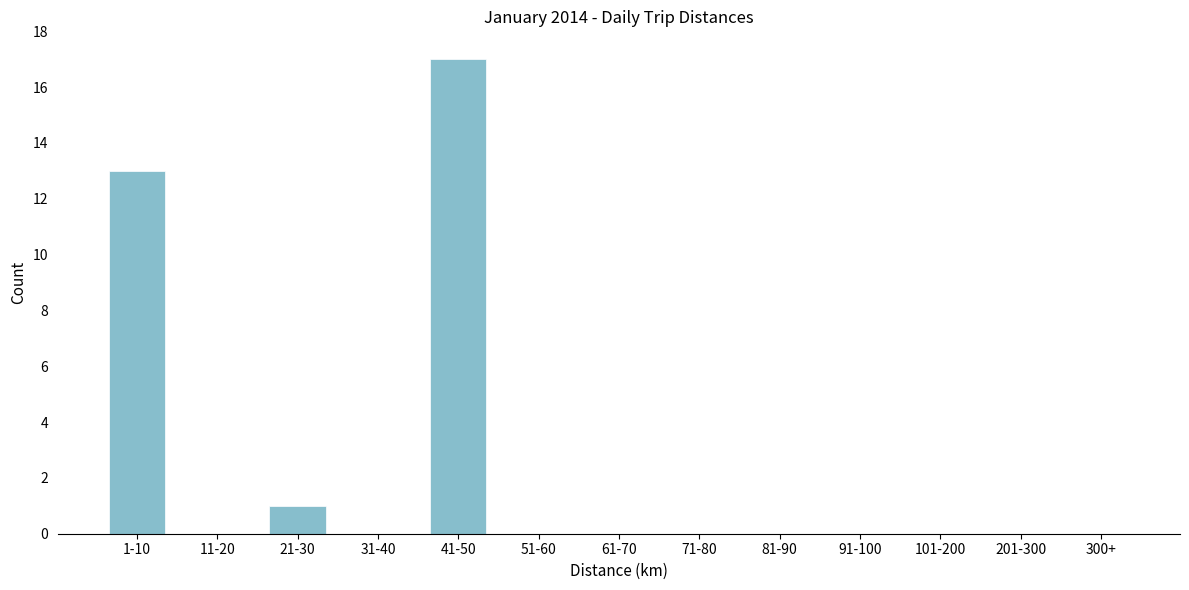

Reading left to right, transcribe all the data shown in this chart.

1-10=13	11-20=0	21-30=1	31-40=0	41-50=17	51-60=0	61-70=0	71-80=0	81-90=0	91-100=0	101-200=0	201-300=0	300+=0